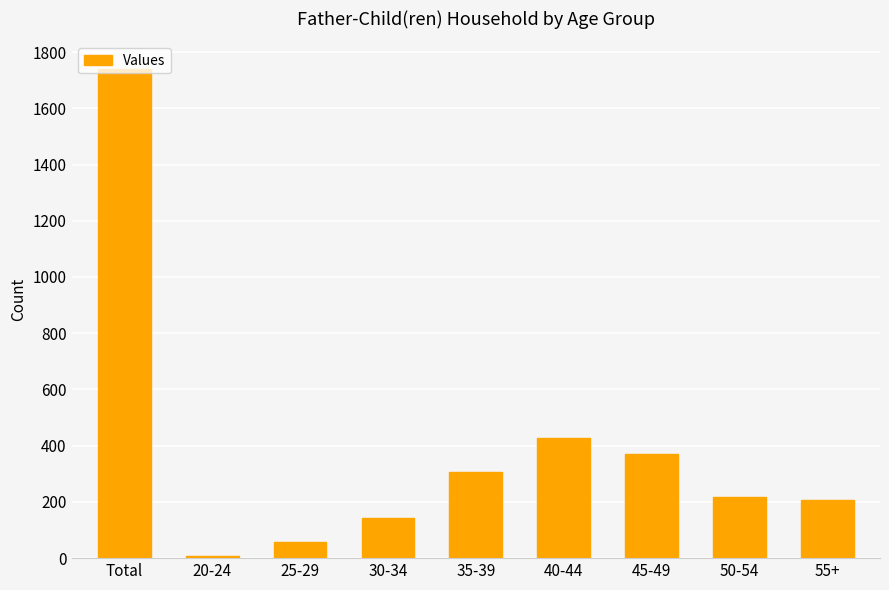

Where does the data first go above 216?

Total